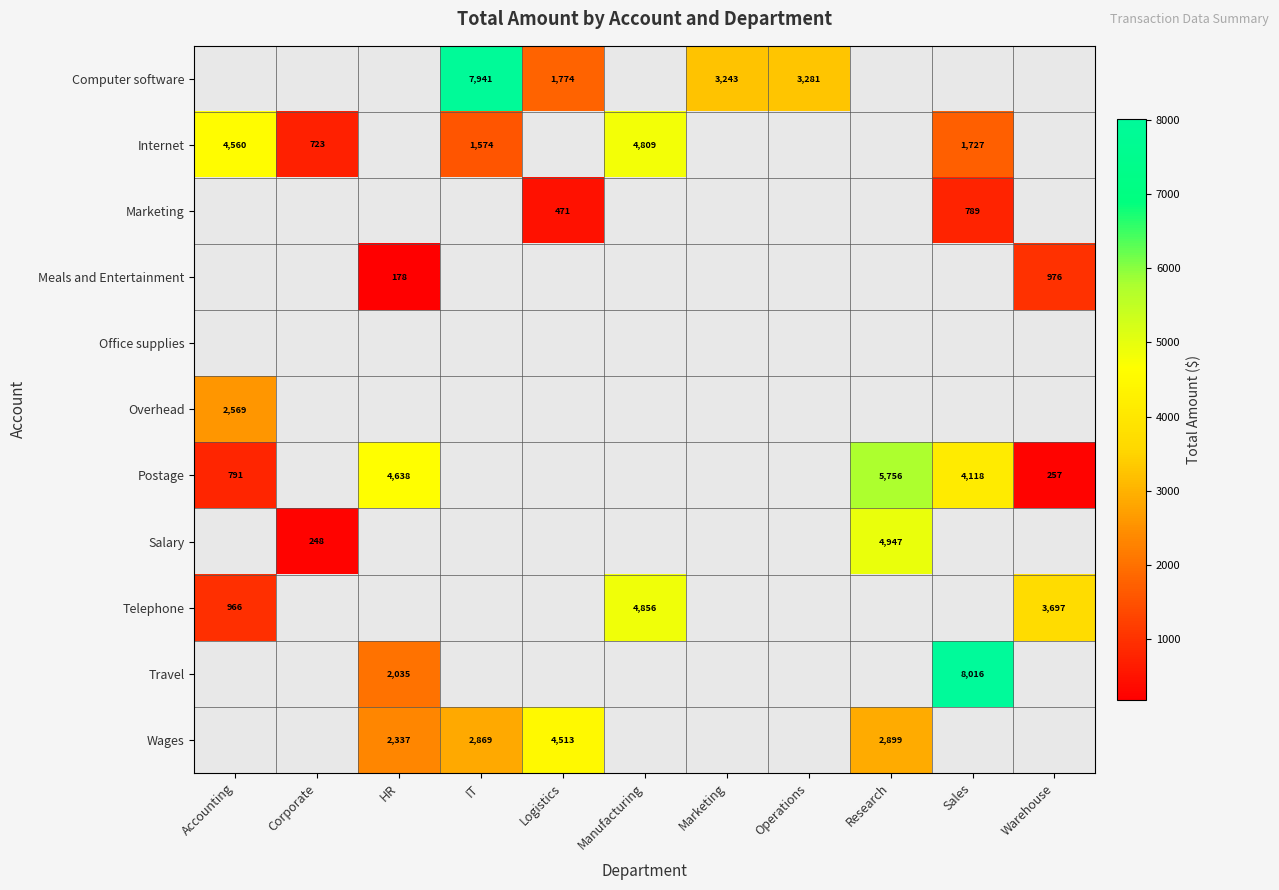

Which has a higher value, Manufacturing or Marketing?

Marketing